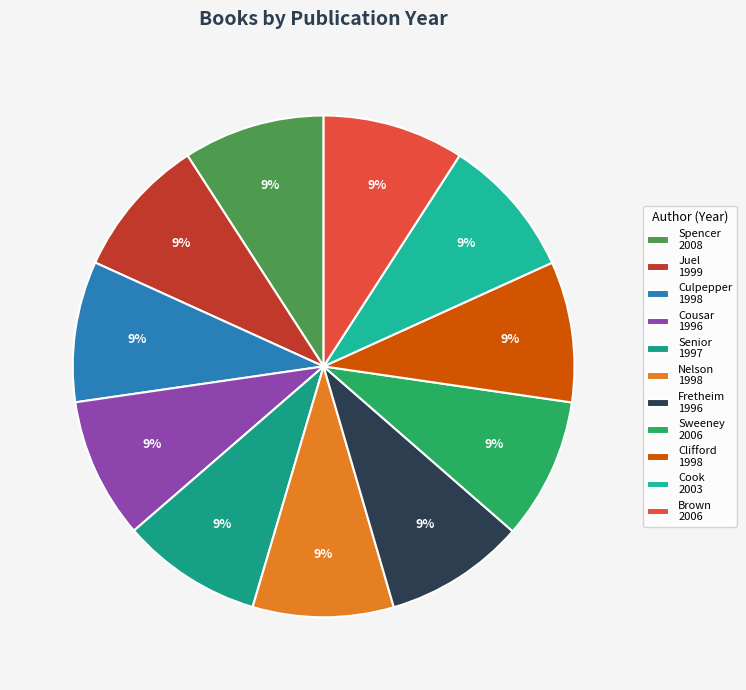

To the nearest percent, what is the average slice percentage?

9%